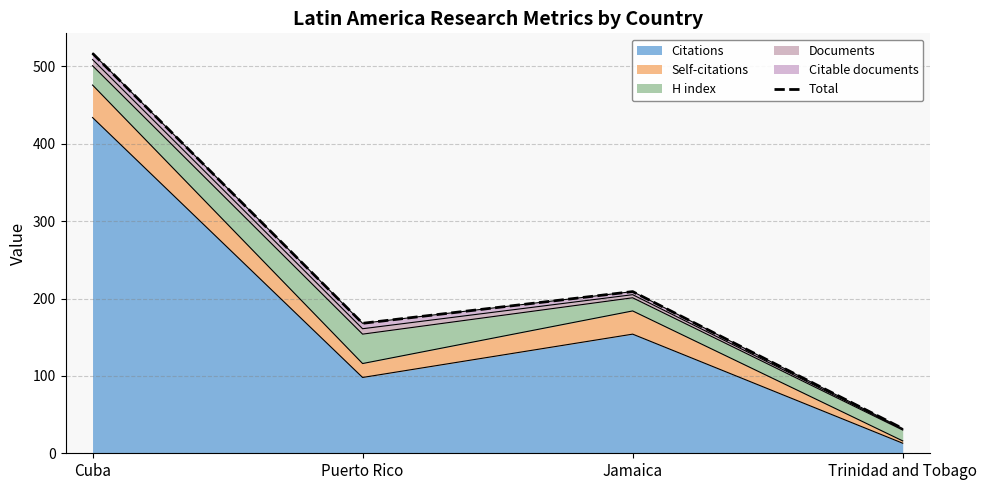

What is the ratio of the value at Cuba to the value at Puerto Rico?

3.1